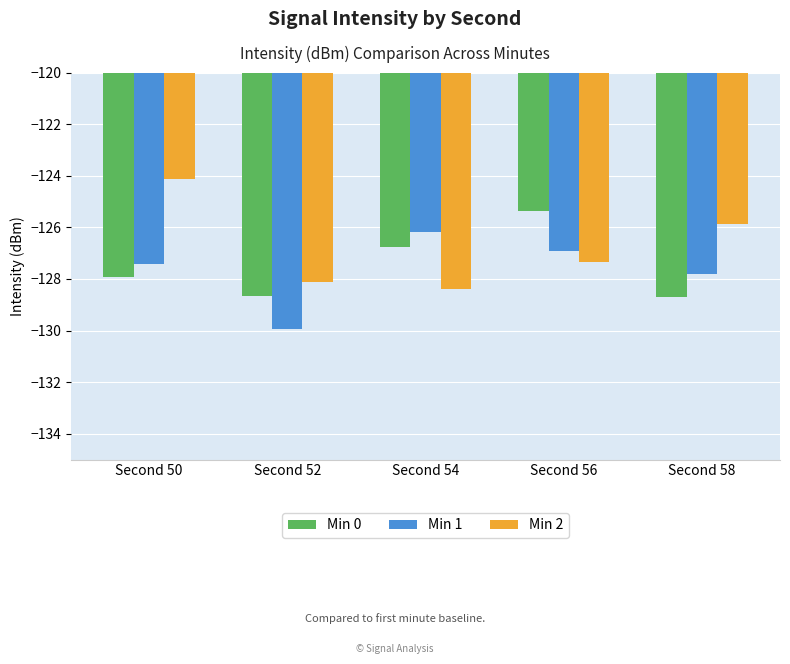

Which series has the largest total across all categories?

Min 2